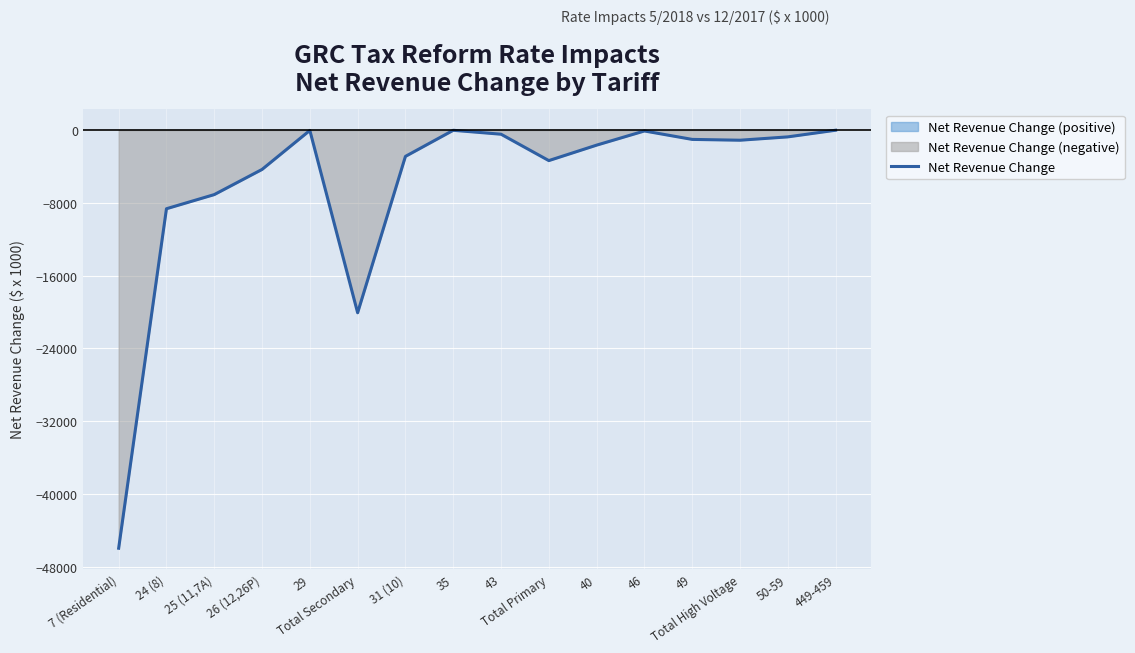

What is the difference between the values at 449-459 and Total High Voltage?

1098